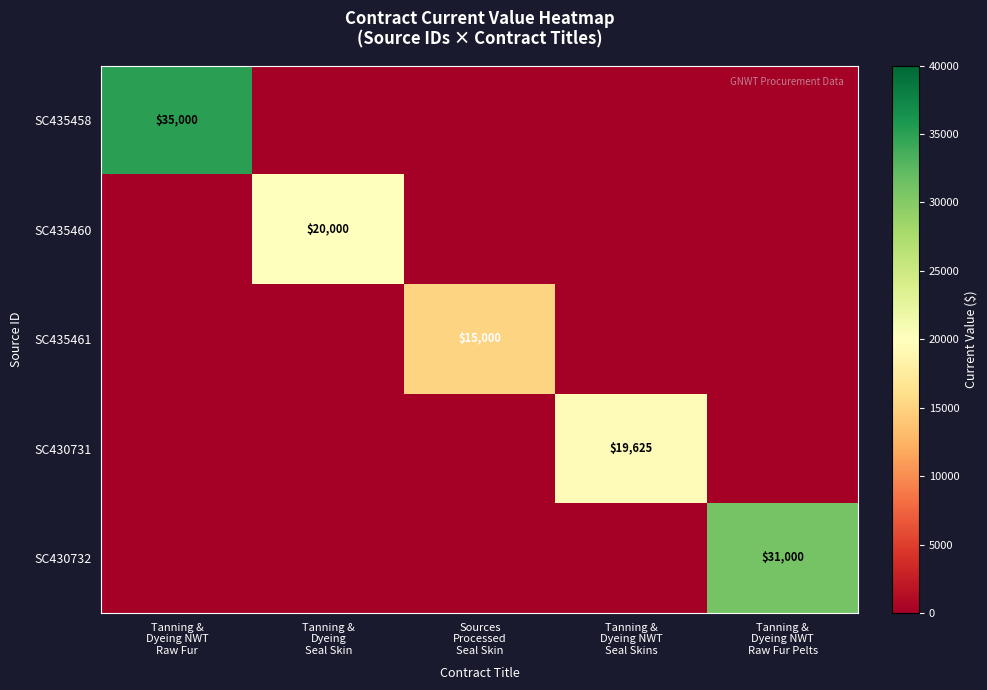

The value of SC430732 at Sources Processed Seal Skin is 0. True or false?

True